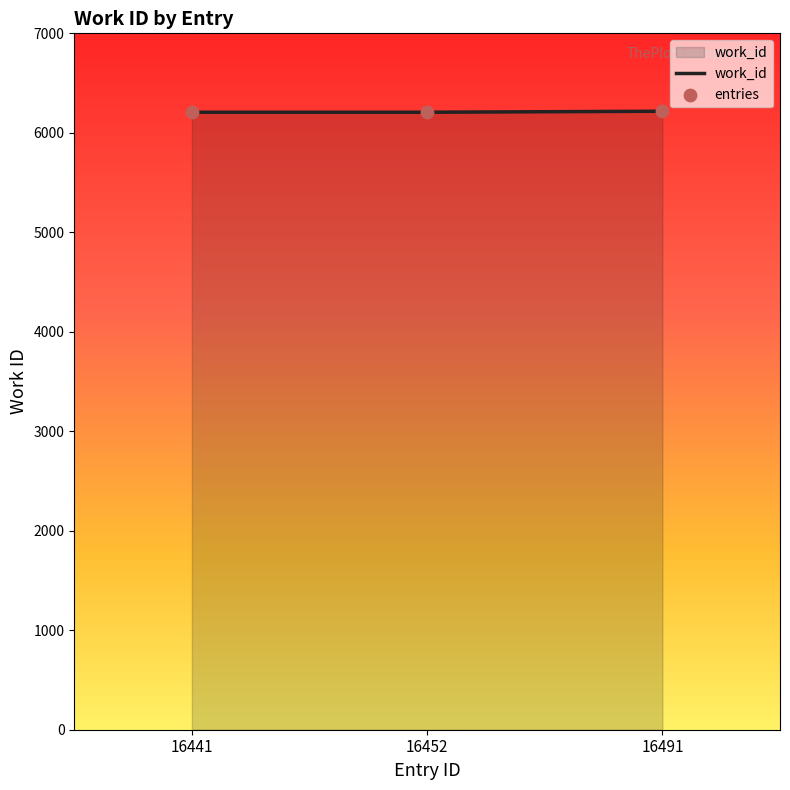

What is the sum of all values?

18631